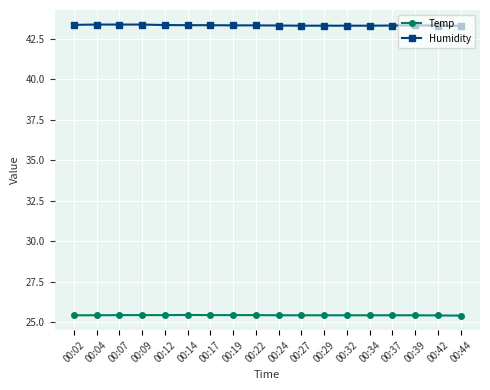

How many Humidity values are between 43 and 44?

18